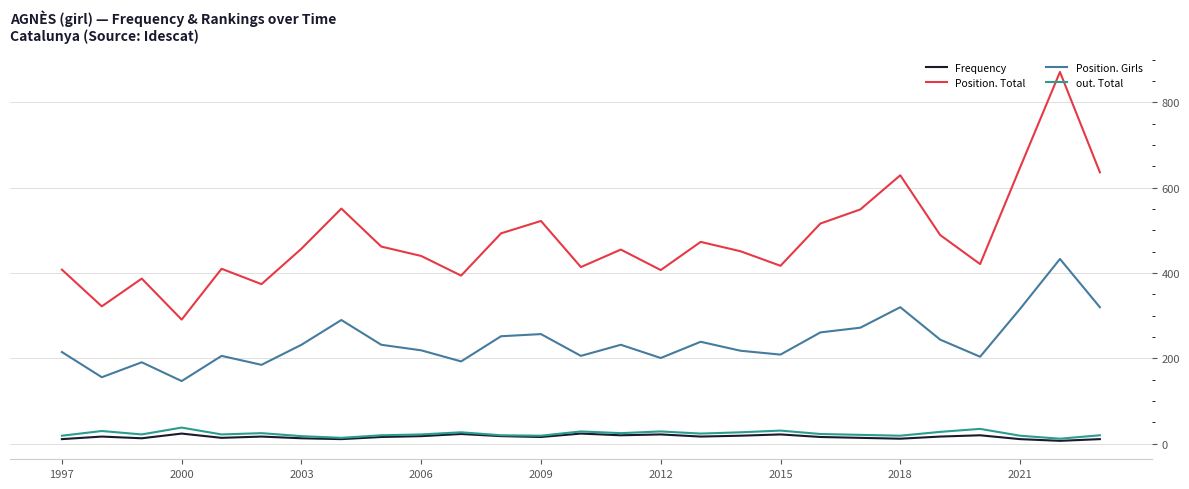

Which series has the largest total across all categories?

Position. Total